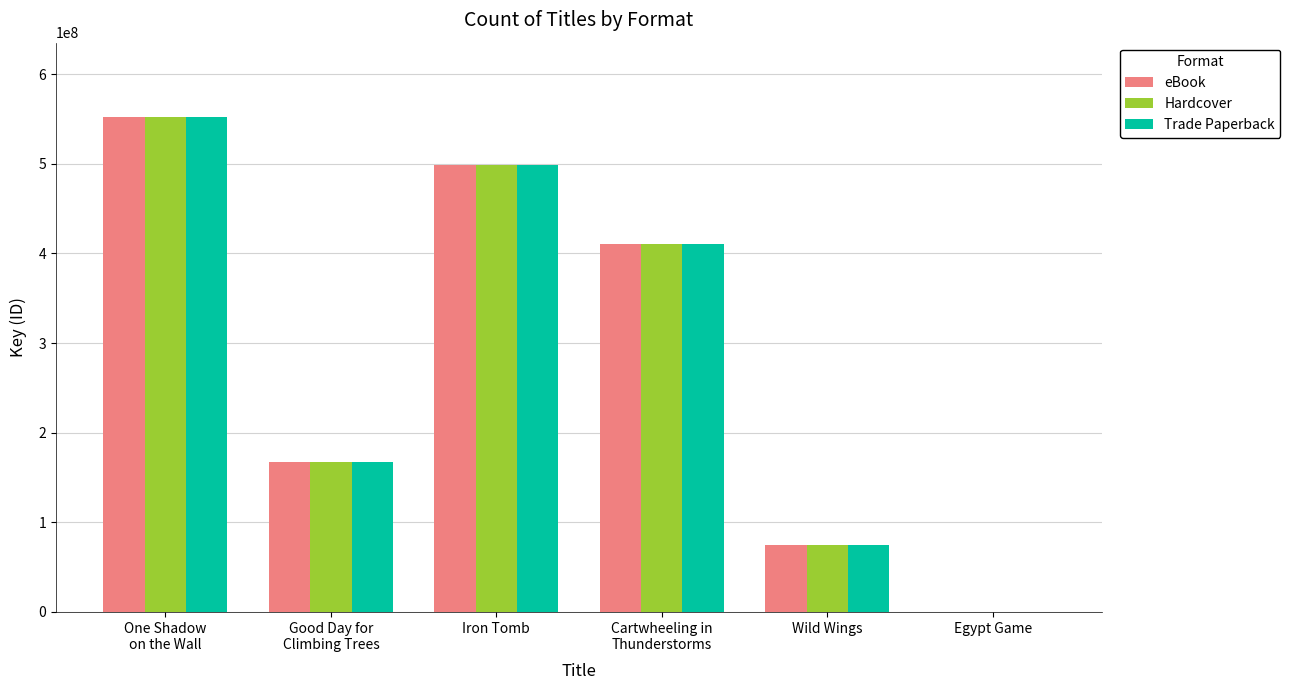

What is the difference between the eBook values at One Shadow
on the Wall and Iron Tomb?

53560656